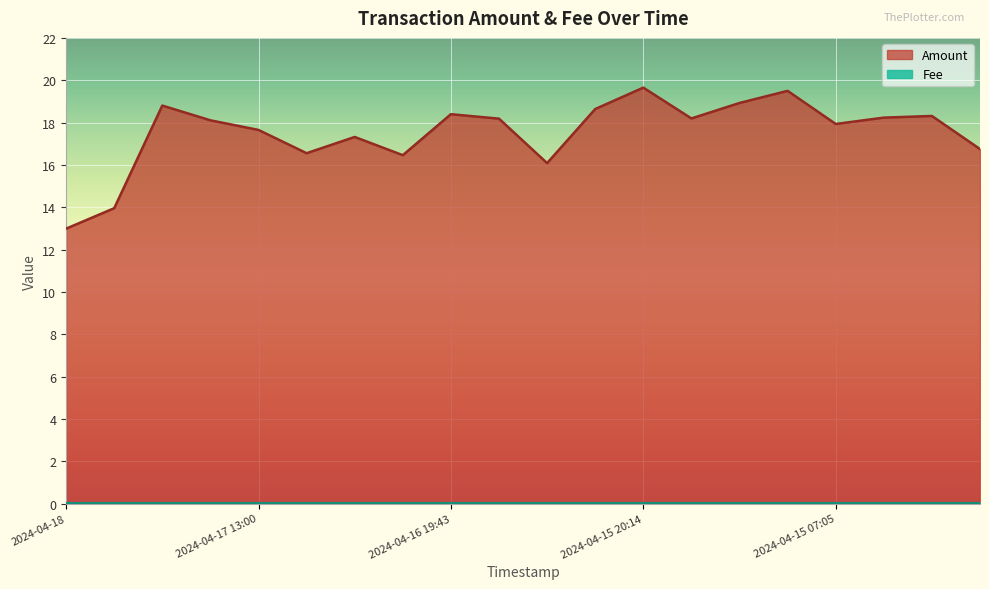

What is the difference between the maximum and minimum values?

6.7